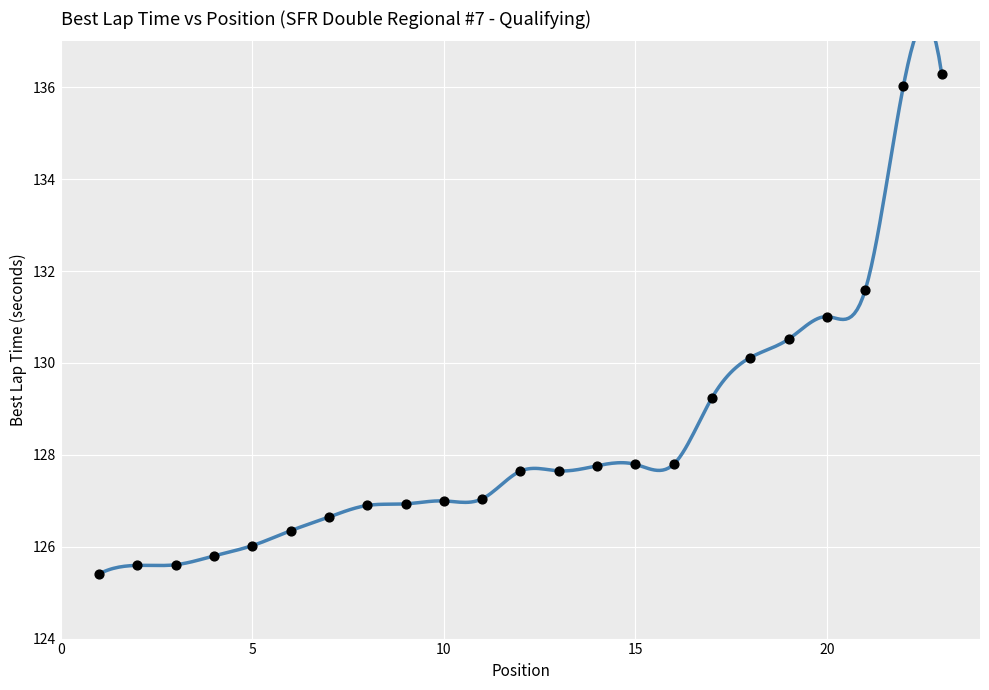

What is the range of X values (max minus min)?

22.0